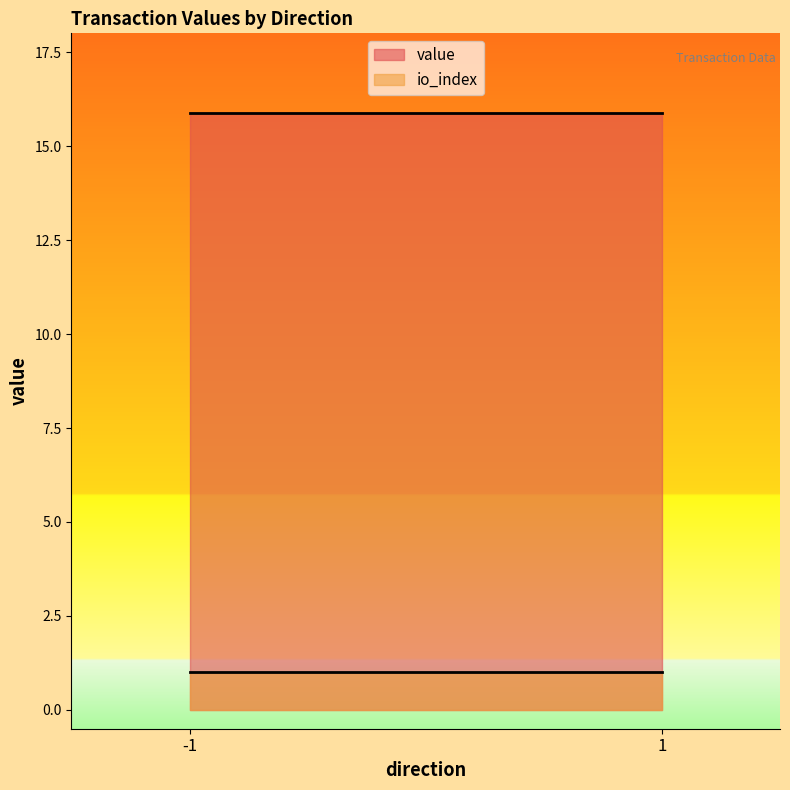

At how many categories does at least one series exceed 12?

2